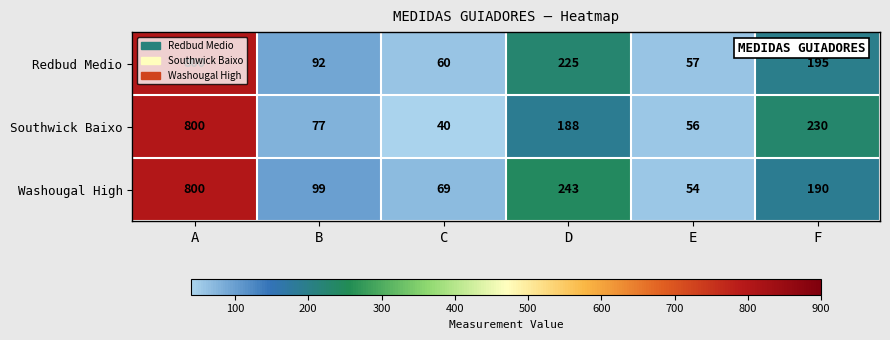

What is the difference between the second highest and second lowest values in the Washougal High series?

174